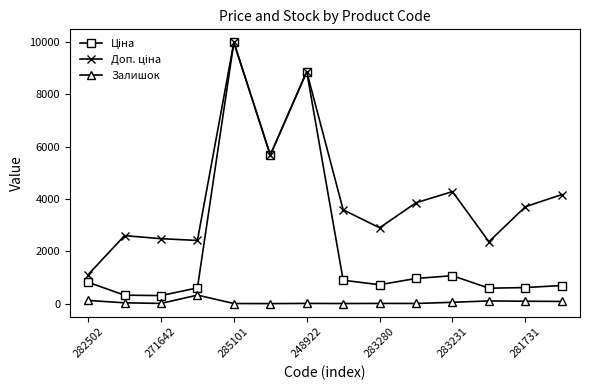

How many distinct data groups are displayed?

3